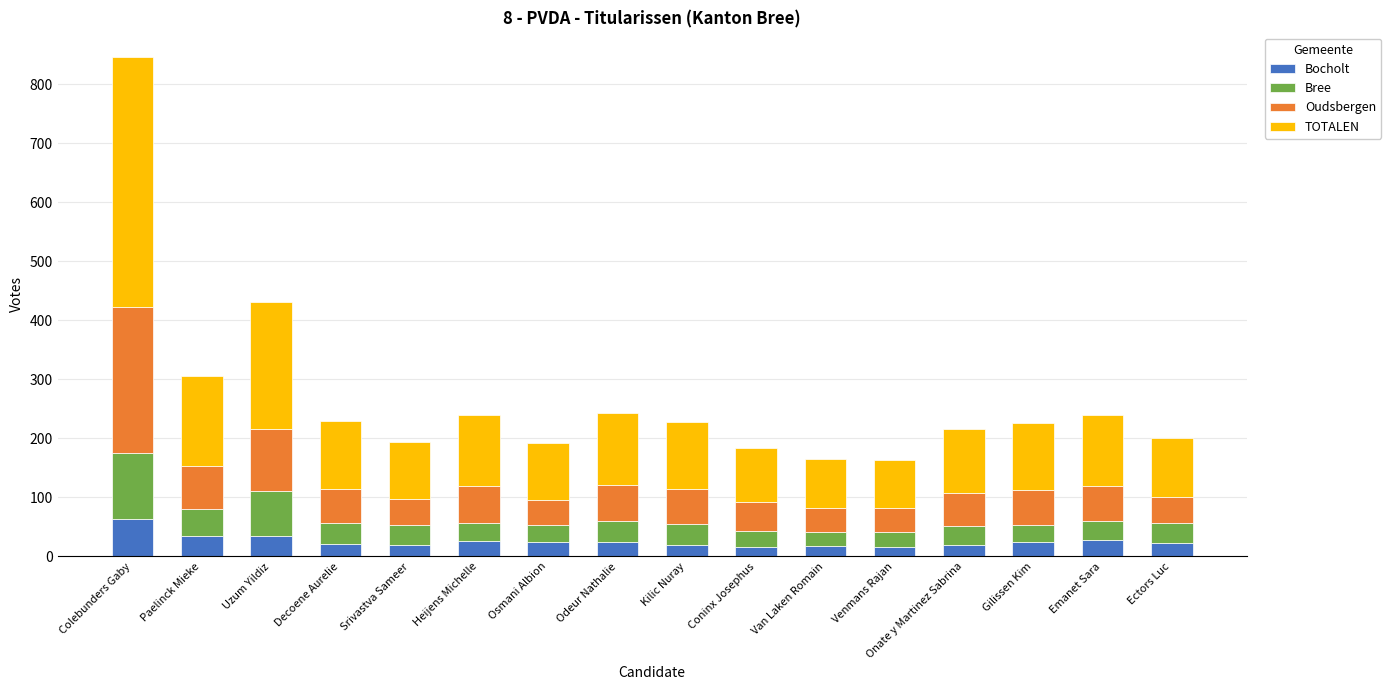

At which label does Bocholt reach its peak?

Colebunders Gaby